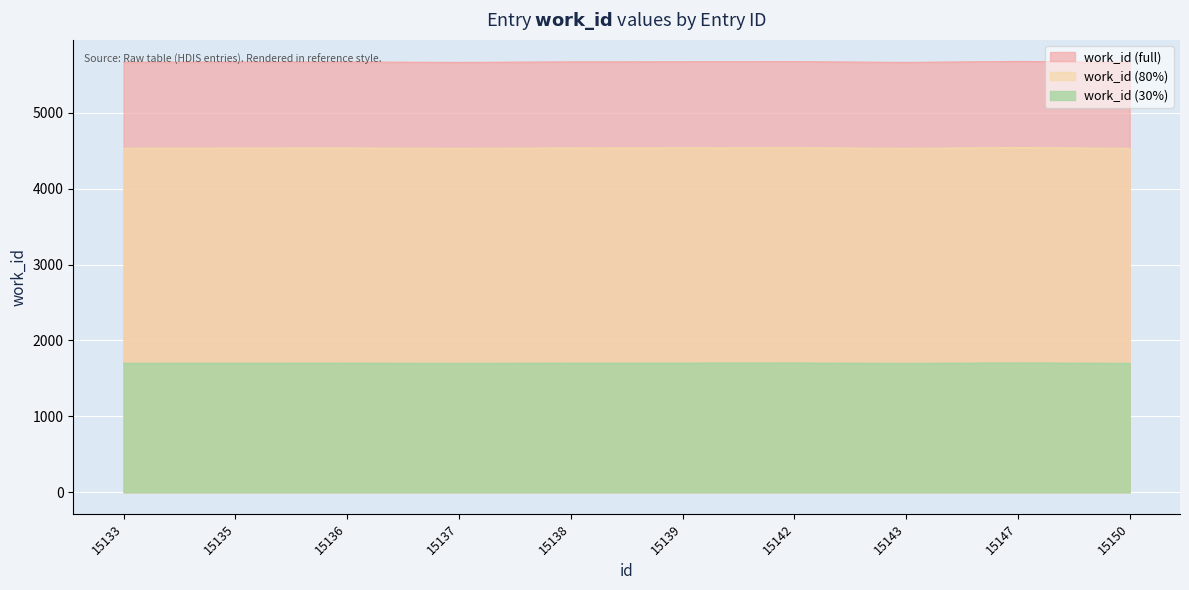

What is the value of the 7th point from the left?

4538.4